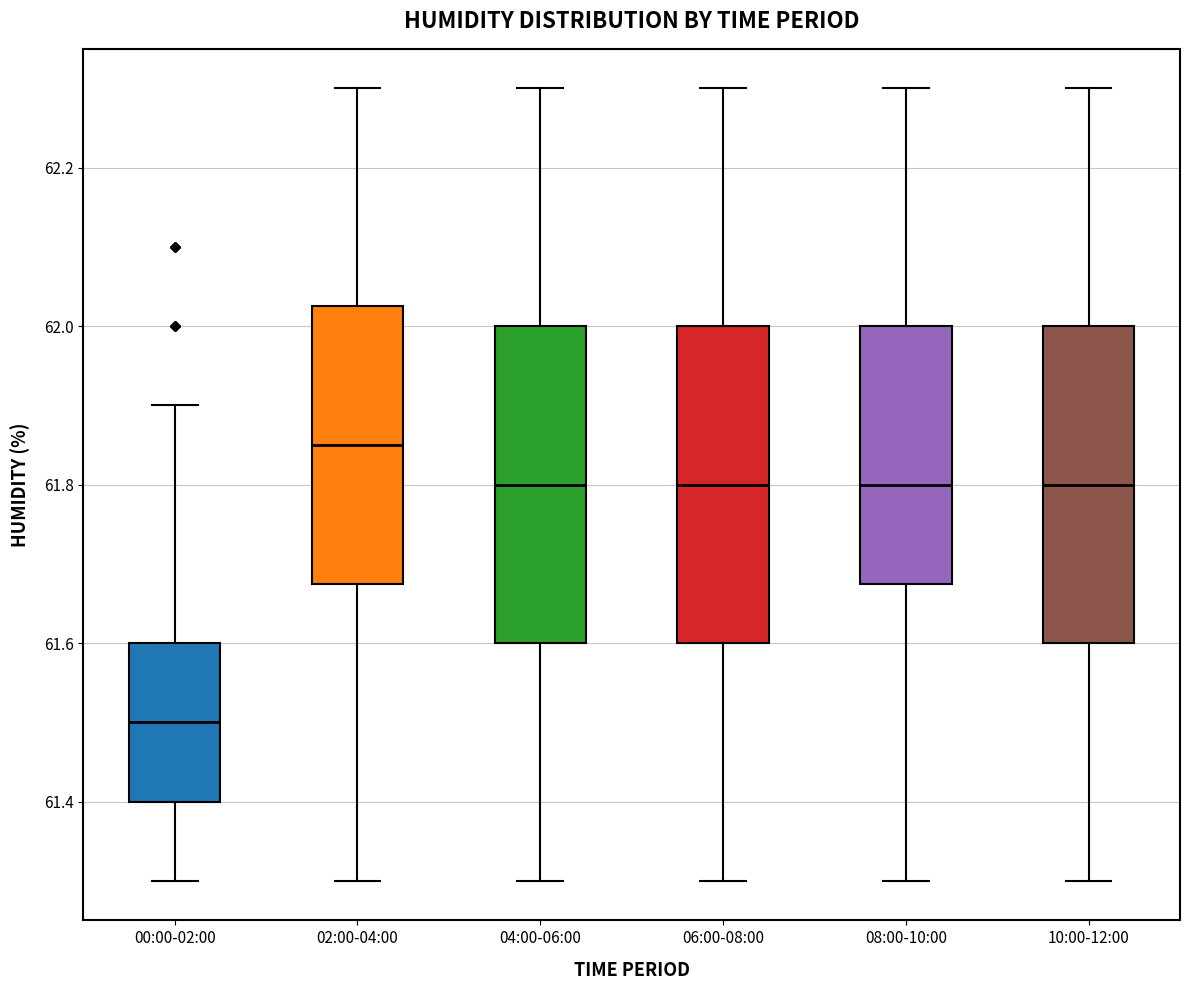

Reading left to right, transcribe this box plot: for each box, give where its median line is, the range the box spans, and where its two whiskers end, as read against the y-axis. The values are not printed on the chart, so give them approximately, as read against the axis.

00:00-02:00: median 61.50, box 61.40 to 61.60, whiskers 61.30 to 61.90
02:00-04:00: median 61.86, box 61.68 to 62.02, whiskers 61.30 to 62.30
04:00-06:00: median 61.80, box 61.60 to 62.00, whiskers 61.30 to 62.30
06:00-08:00: median 61.80, box 61.60 to 62.00, whiskers 61.30 to 62.30
08:00-10:00: median 61.80, box 61.68 to 62.00, whiskers 61.30 to 62.30
10:00-12:00: median 61.80, box 61.60 to 62.00, whiskers 61.30 to 62.30